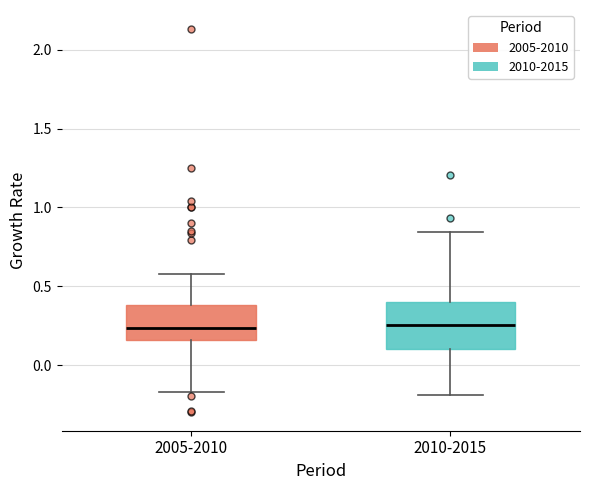

Reading left to right, transcribe this box plot: for each box, give where its median line is, the range the box spans, and where its two whiskers end, as read against the y-axis. The values are not printed on the chart, so give them approximately, as read against the axis.

2005-2010: median 0.25, box 0.15 to 0.40, whiskers -0.15 to 0.60
2010-2015: median 0.25, box 0.10 to 0.40, whiskers -0.20 to 0.85